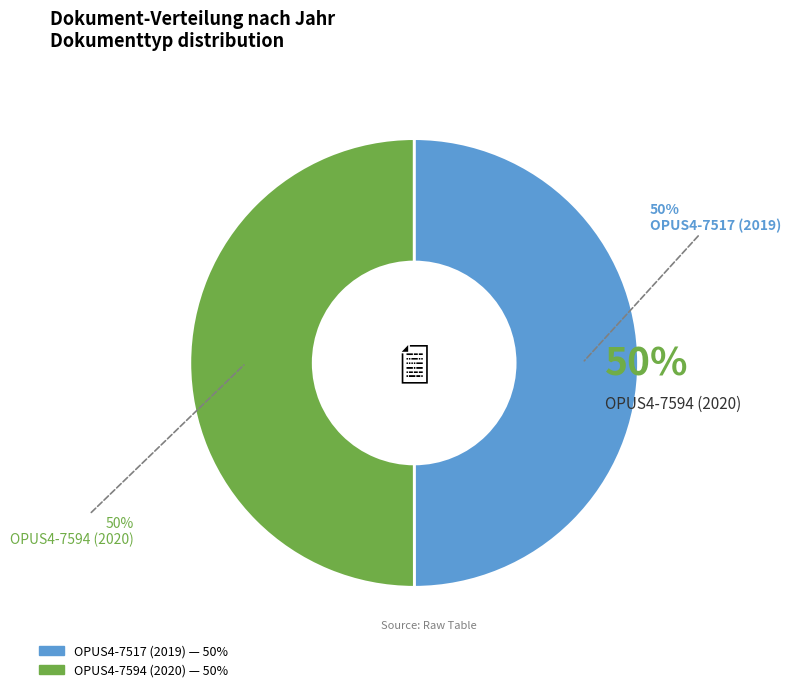

Which slice is the largest?

OPUS4-7594 (2020)